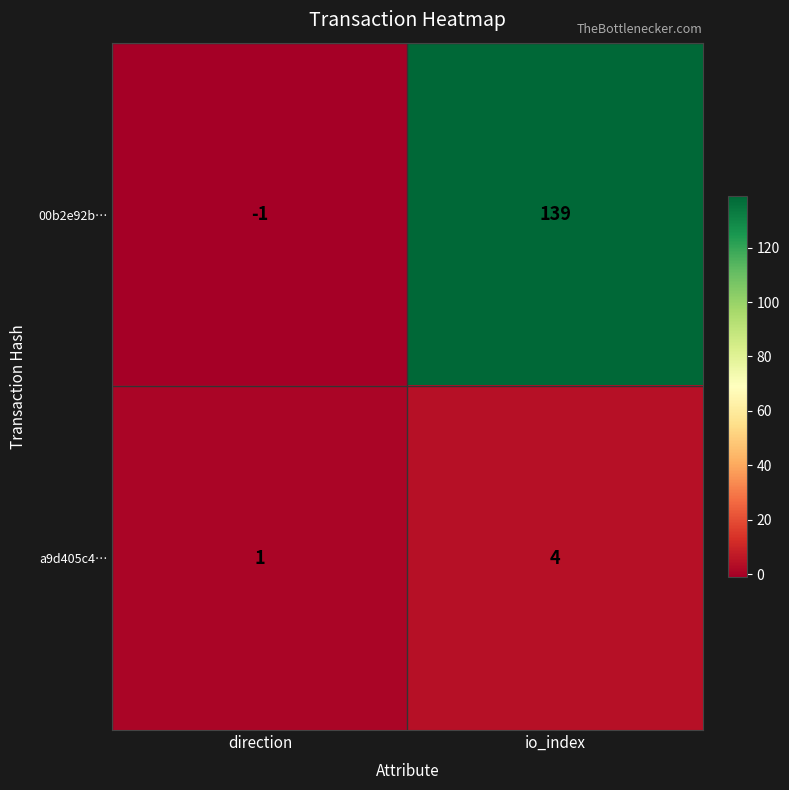

What is the sum of the 00b2e92b… values at io_index and direction?

138